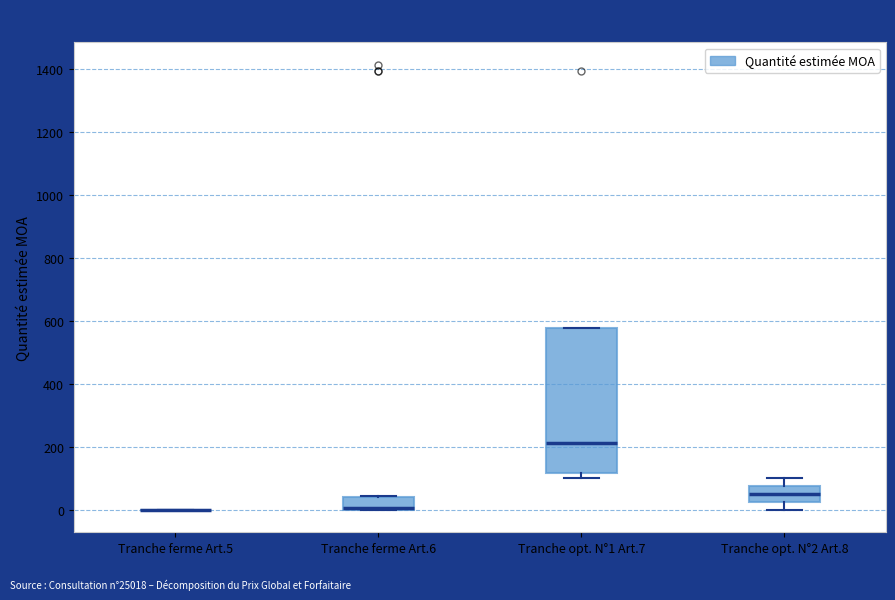

Reading left to right, transcribe this box plot: for each box, give where its median line is, the range the box spans, and where its two whiskers end, as read against the y-axis. The values are not printed on the chart, so give them approximately, as read against the axis.

Tranche ferme Art.5: box collapsed to a line at 0, whiskers 0 to 0
Tranche ferme Art.6: median 0 (drawn on the box's lower edge), box 0 to 40, whiskers 0 to 40
Tranche opt. N°1 Art.7: median 220, box 120 to 580, whiskers 100 to 580
Tranche opt. N°2 Art.8: median 60, box 20 to 80, whiskers 0 to 100